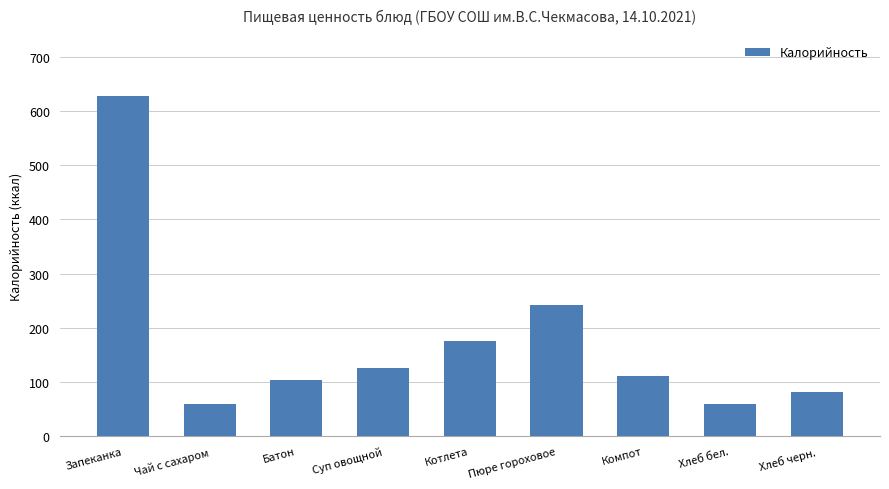

What is the maximum value shown in the chart?

627.0